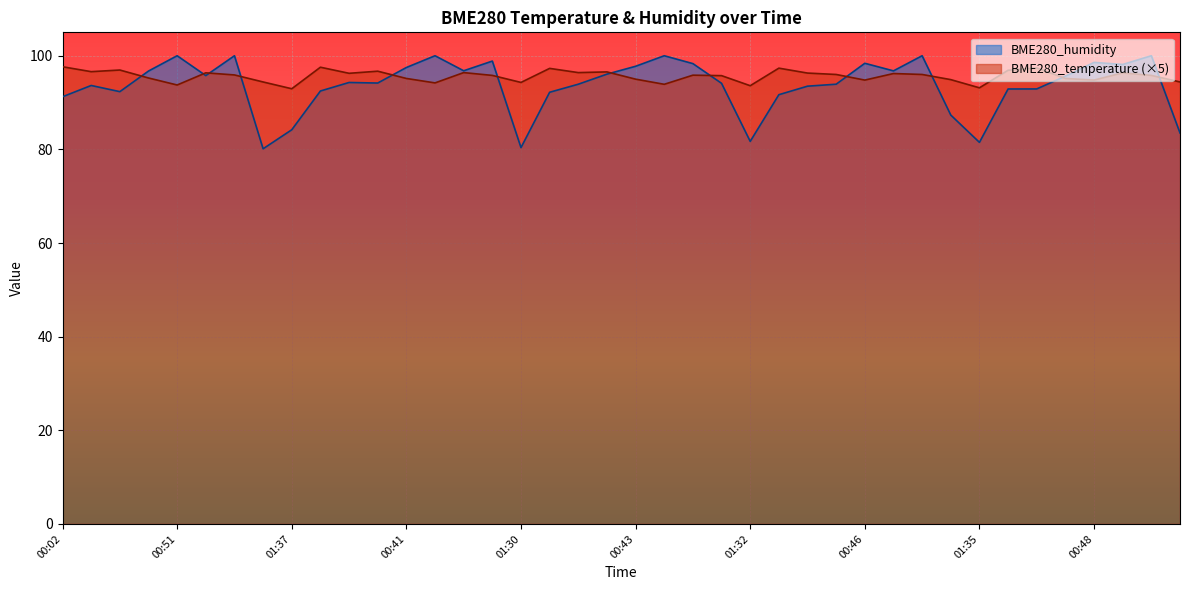

List the series in order of their peak value, lowest first.

BME280_temperature (×5), BME280_humidity